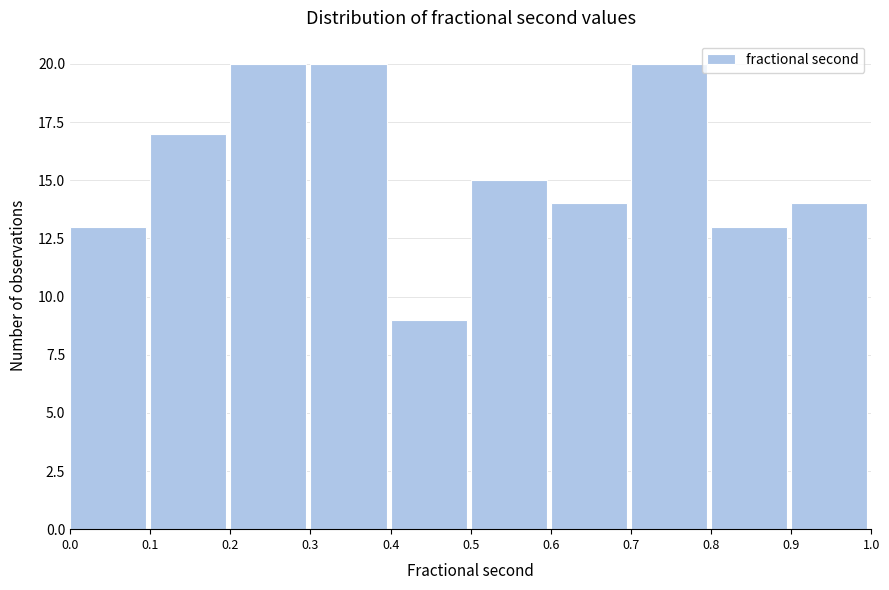

Reading left to right, list every bar in this chart as the range it spans on the x-axis followed by its height. The values are not printed on the chart, so give them approximately, as read against the axis.

0.0 to 0.1: 13
0.1 to 0.2: 17
0.2 to 0.3: 20
0.3 to 0.4: 20
0.4 to 0.5: 9
0.5 to 0.6: 15
0.6 to 0.7: 14
0.7 to 0.8: 20
0.8 to 0.9: 13
0.9 to 1.0: 14